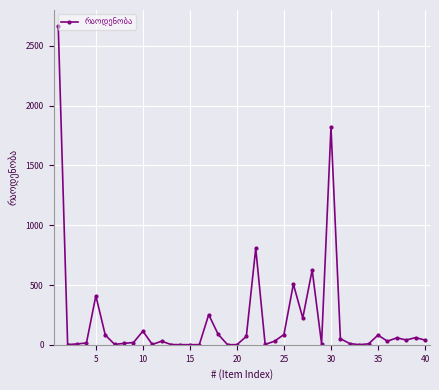

How many lines are shown in the chart?

1